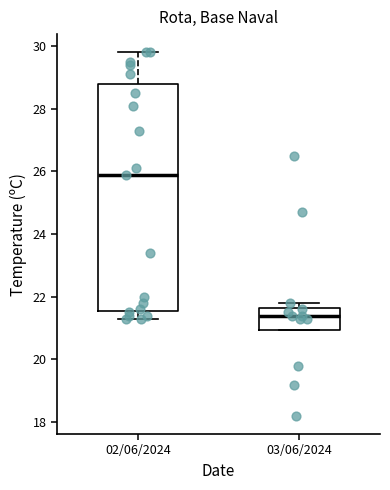

Which box is the tallest, from its lower edge to its upper edge?

02/06/2024